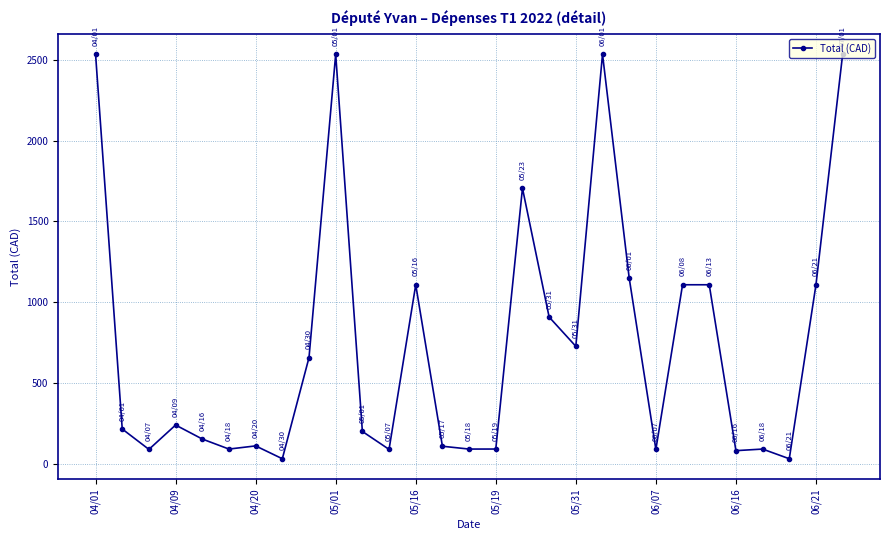

What is the difference between the maximum and minimum values?

2506.4